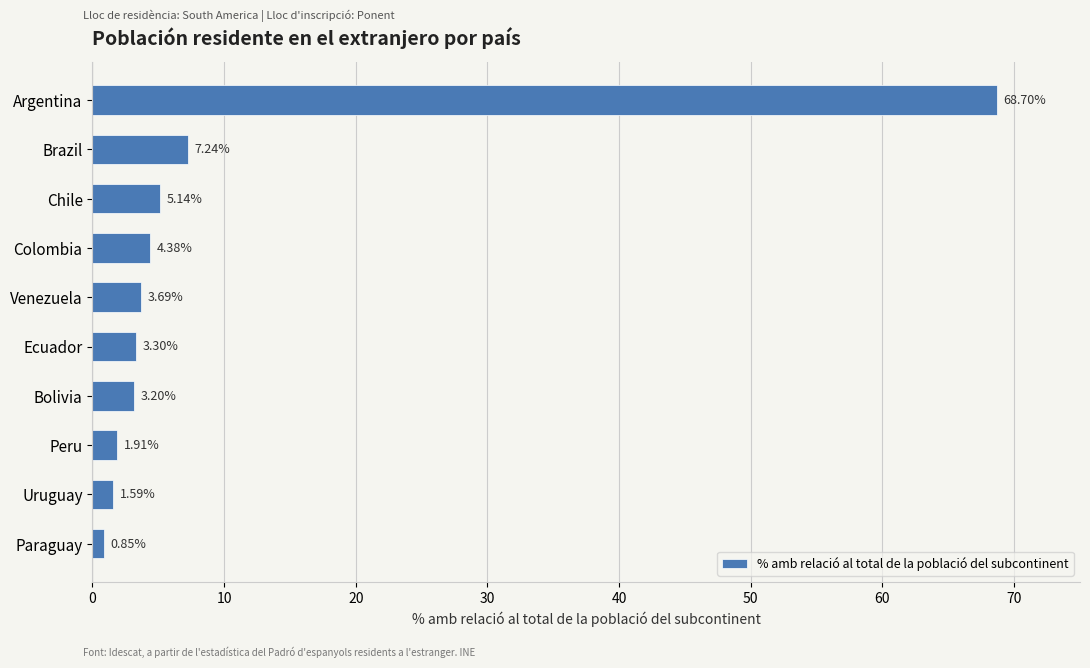

What is the average value?

10.0